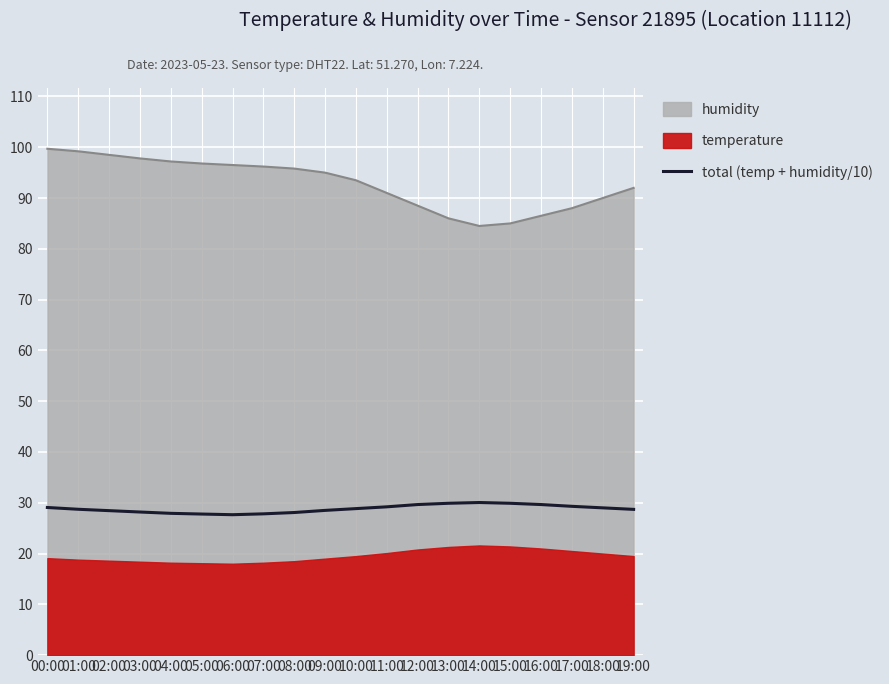

Reading left to right, transcribe all the data shown in this chart.

29.1	28.7	28.5	28.2	27.9	27.8	27.6	27.8	28.1	28.5	28.9	29.2	29.6	29.9	30.1	29.9	29.6	29.3	29.0	28.7